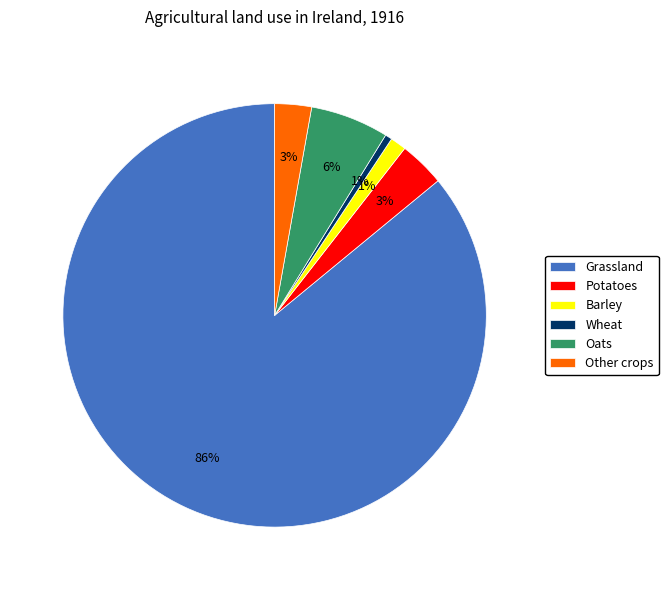

Is there any slice that represents more than half of the pie?

Yes